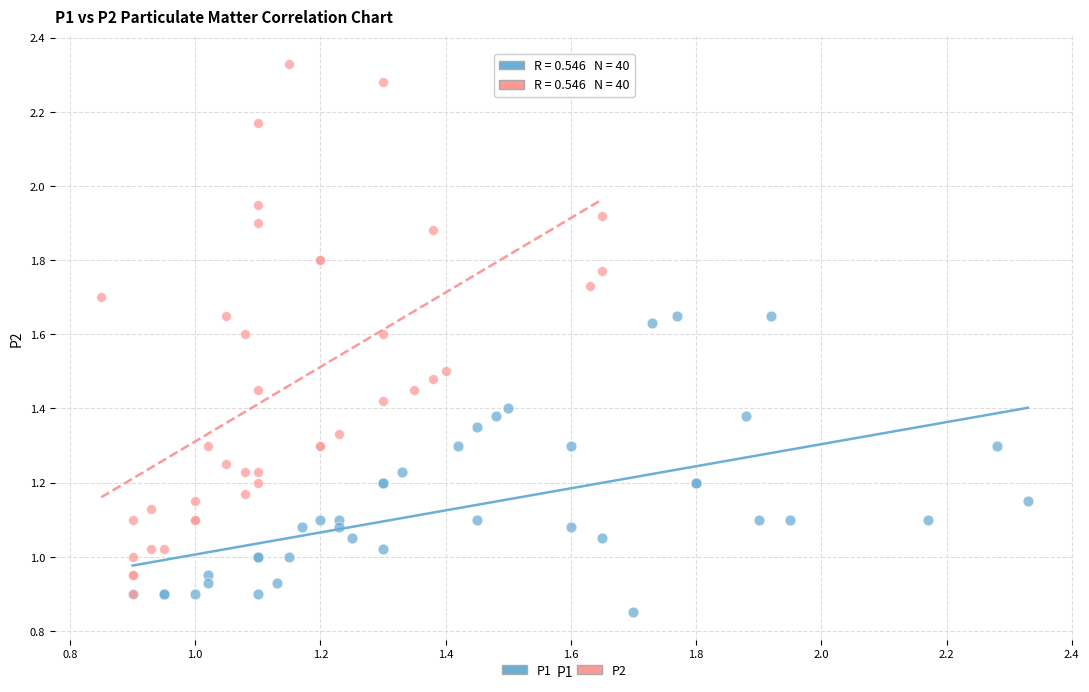

Which series has the widest spread of Y values?

P2